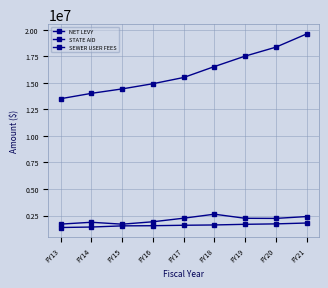

What is the difference between the maximum and minimum values in the SEWER USER FEES series?

940189